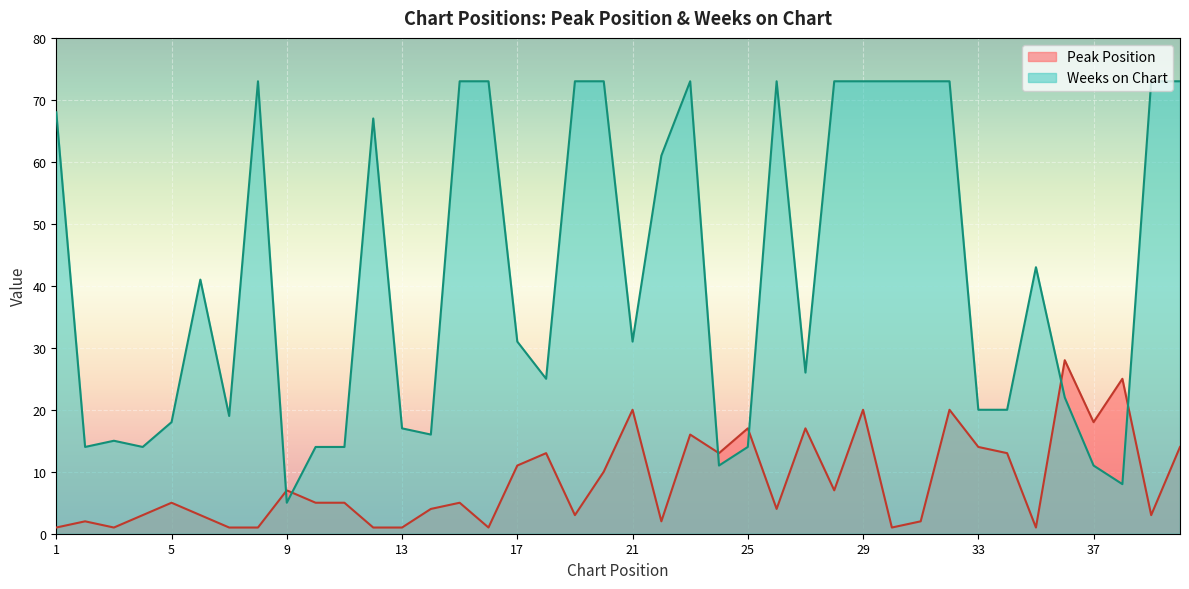

How many lines are shown in the chart?

2